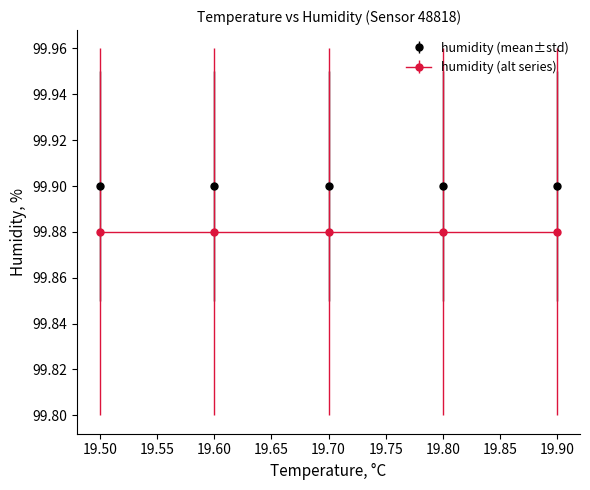

What is the total value across all series at 19.80?

199.8